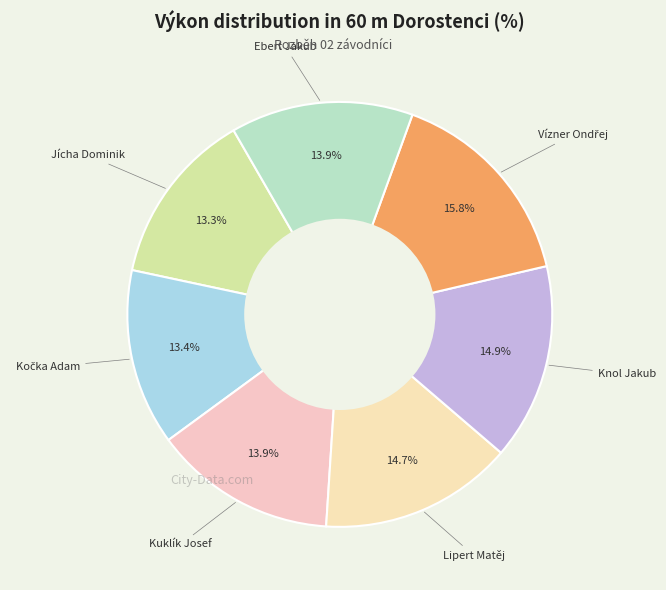

How many slices are in this pie chart?

7